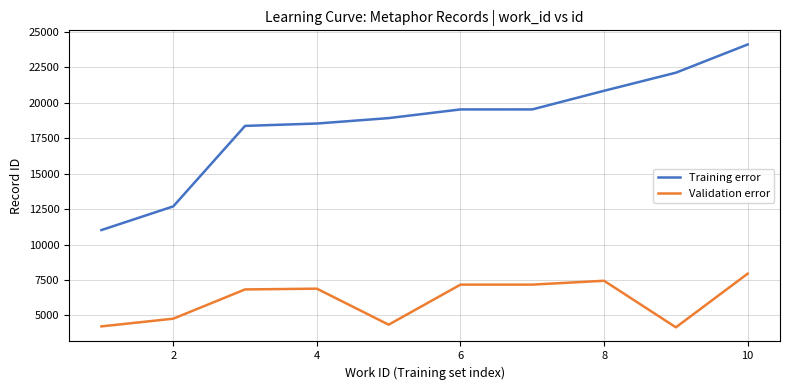

True or false: Validation error and Training error intersect in this chart.

False